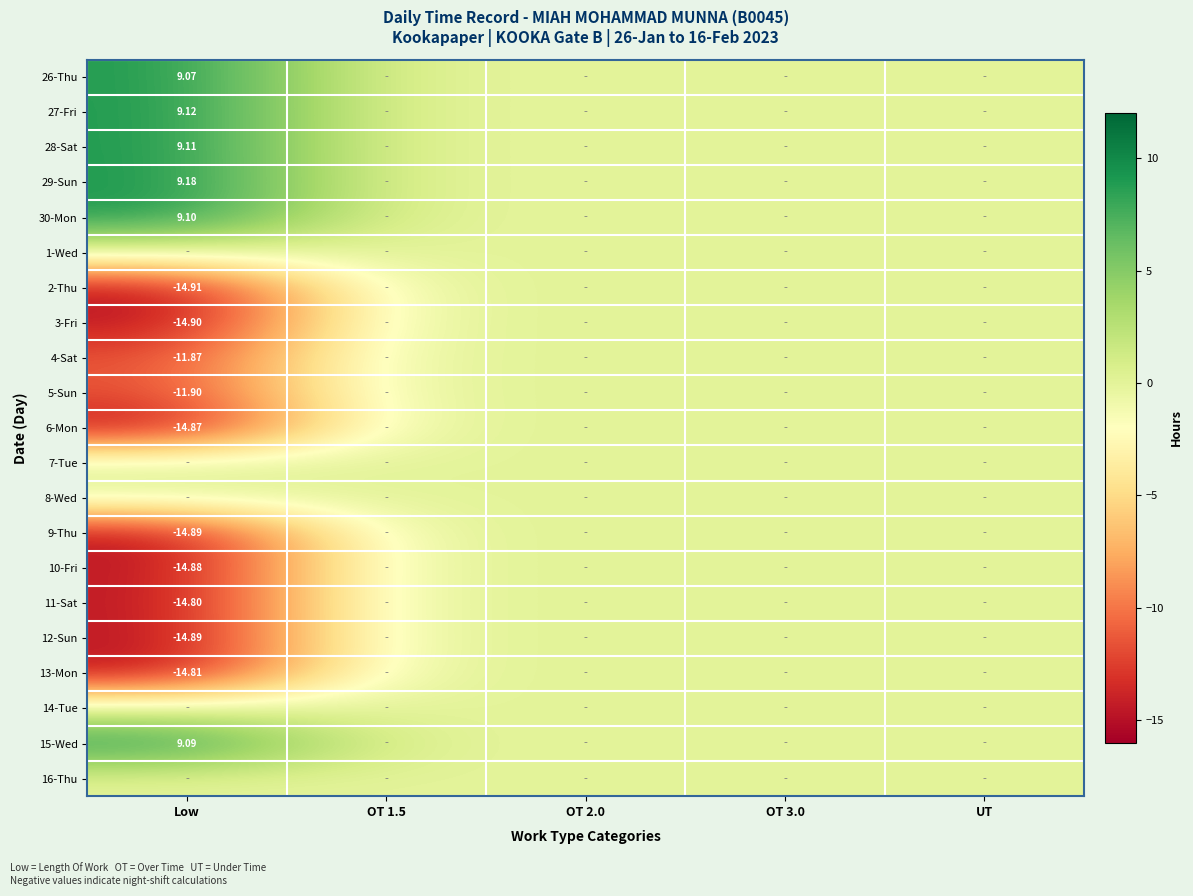

What is the minimum value shown in the chart?

-14.9